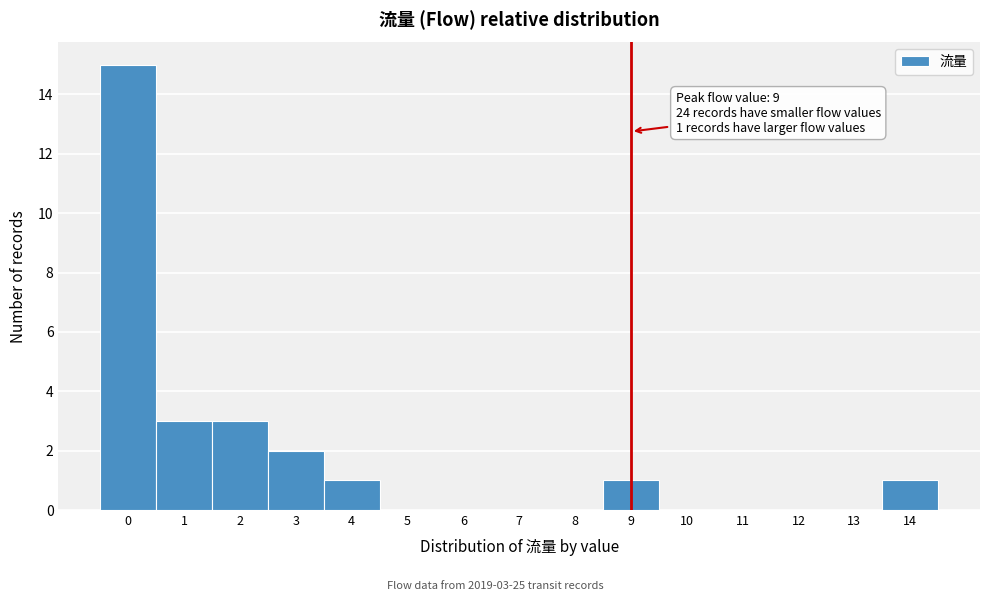

Over which range of the x-axis is the bar tallest?

-0.5 to 0.5